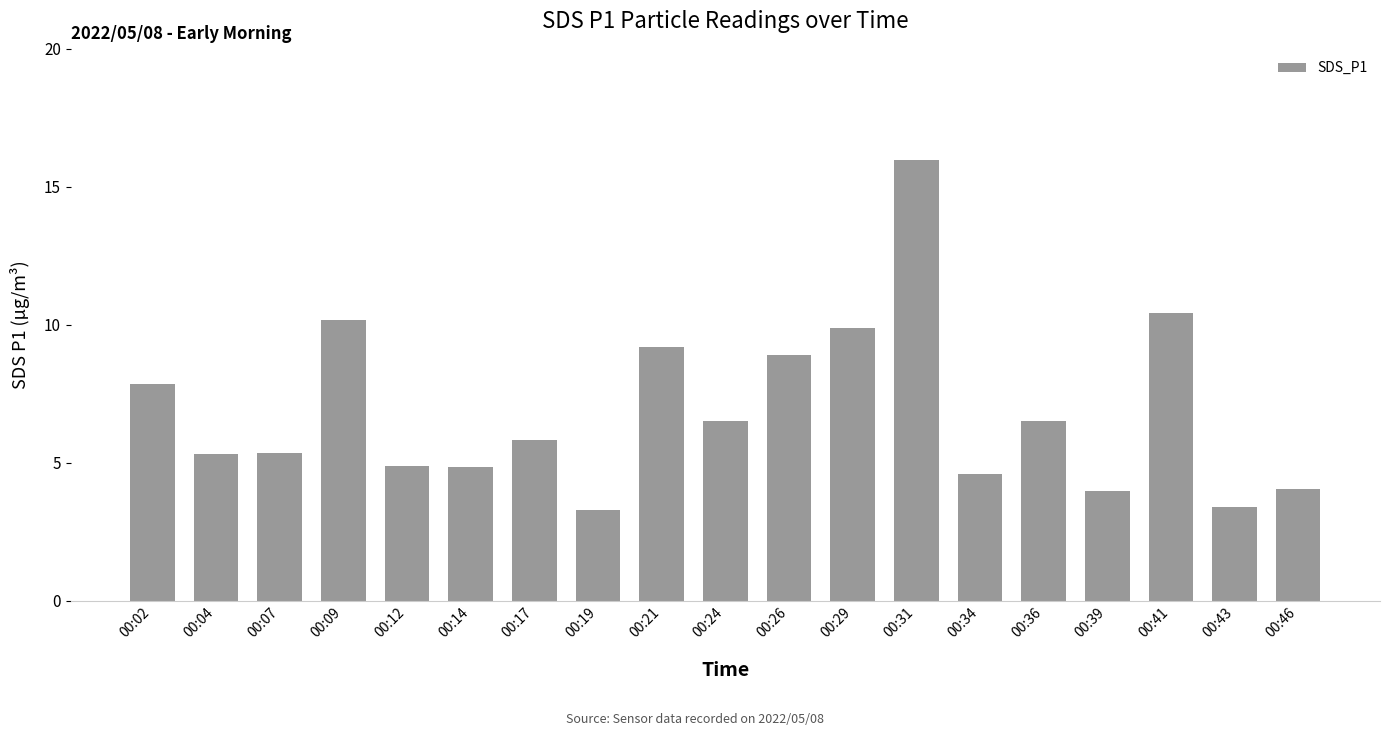

Is it true that the value at 00:17 is 5.8?

True